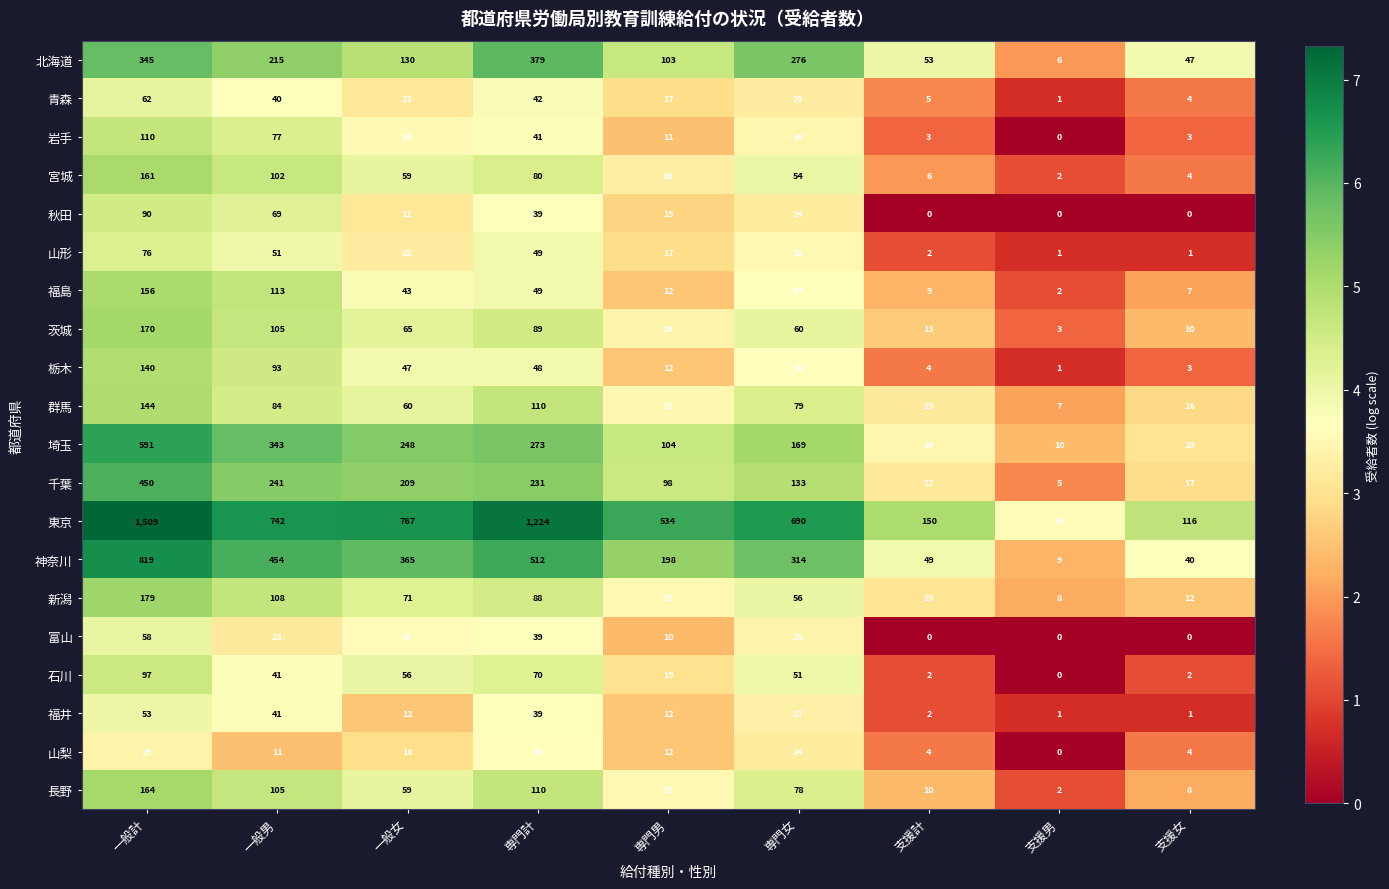

True or false: 北海道 has a value of 345 at 一般計.

True